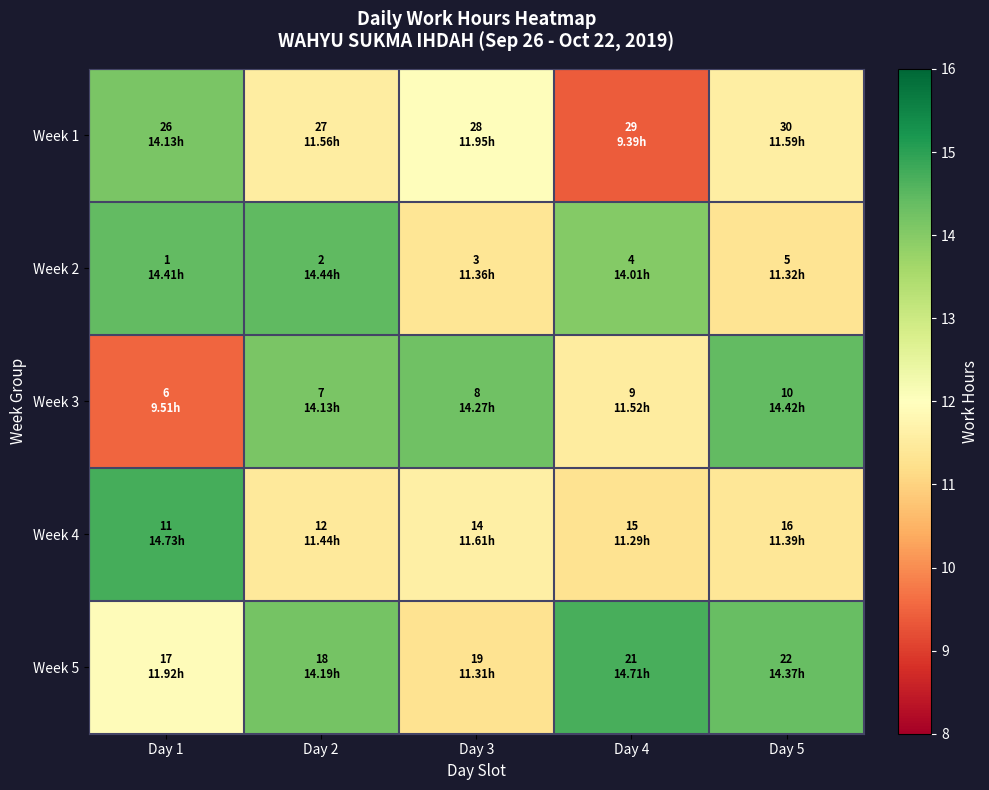

Reading right to left, transcribe all the data shown in this chart.

Week 1: Day 5=11.6	Day 4=9.4	Day 3=11.9	Day 2=11.6	Day 1=14.1
Week 2: Day 5=11.3	Day 4=14.0	Day 3=11.4	Day 2=14.4	Day 1=14.4
Week 3: Day 5=14.4	Day 4=11.5	Day 3=14.3	Day 2=14.1	Day 1=9.5
Week 4: Day 5=11.4	Day 4=11.3	Day 3=11.6	Day 2=11.4	Day 1=14.7
Week 5: Day 5=14.4	Day 4=14.7	Day 3=11.3	Day 2=14.2	Day 1=11.9